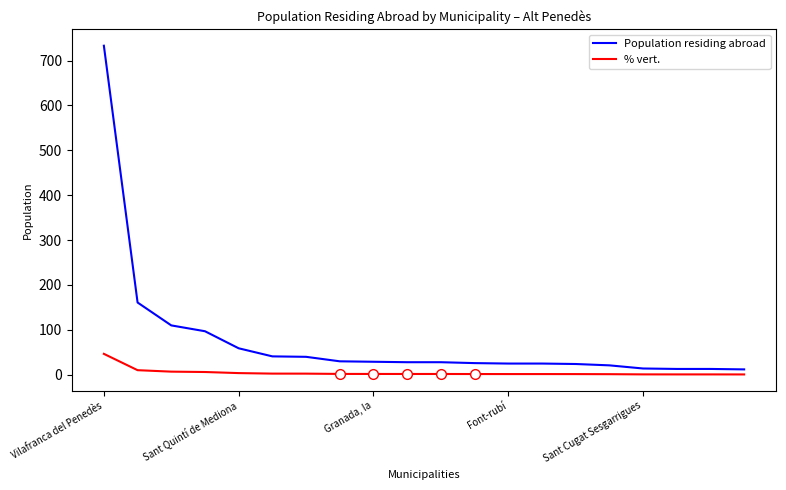

Which series has the largest range (max minus min)?

Population residing abroad